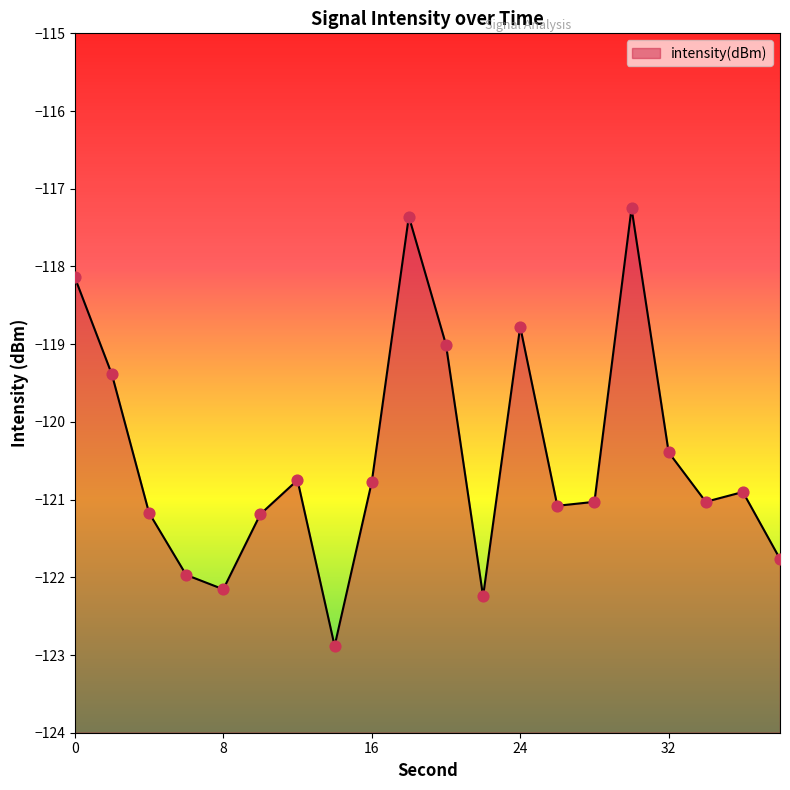

Between 6 and 8, which is larger?

6